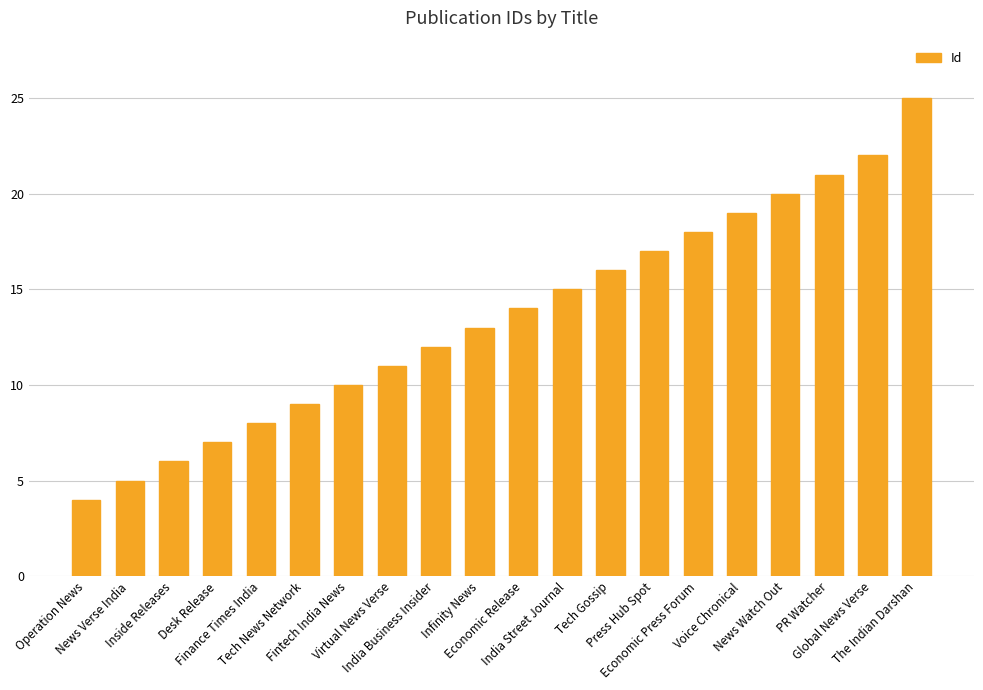

Rank the categories by value from highest to lowest.

The Indian Darshan, Global News Verse, PR Watcher, News Watch Out, Voice Chronical, Economic Press Forum, Press Hub Spot, Tech Gossip, India Street Journal, Economic Release, Infinity News, India Business Insider, Virtual News Verse, Fintech India News, Tech News Network, Finance Times India, Desk Release, Inside Releases, News Verse India, Operation News